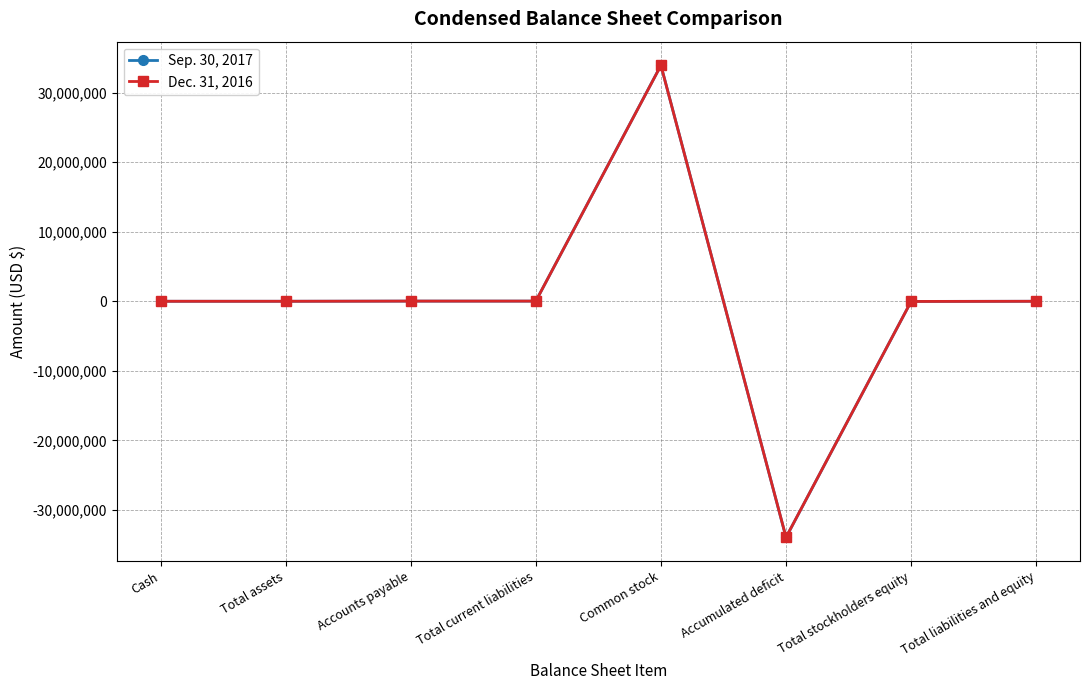

Which series has the widest spread of values?

Sep. 30, 2017